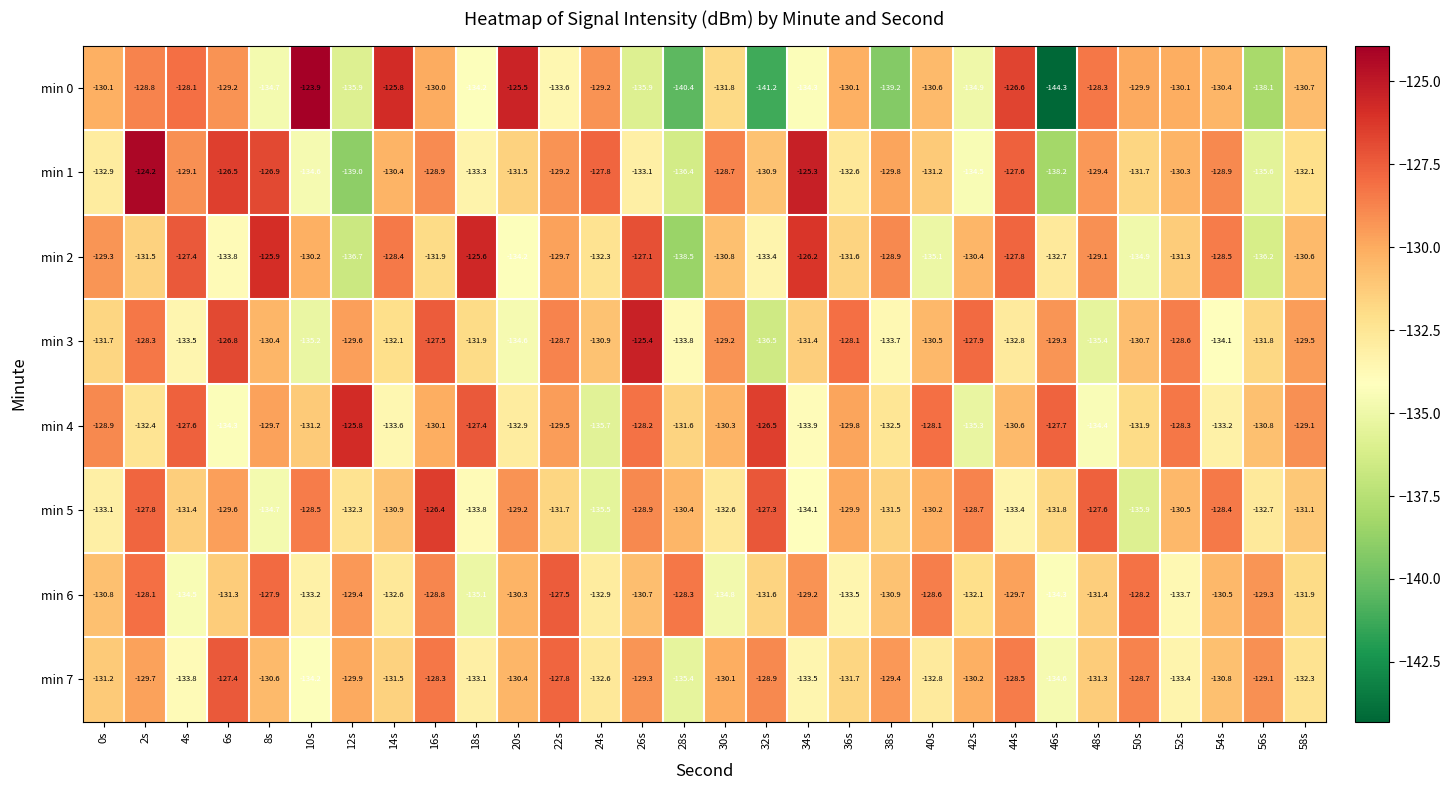

The min 7 series shows -129.3 at 26s. True or false?

True